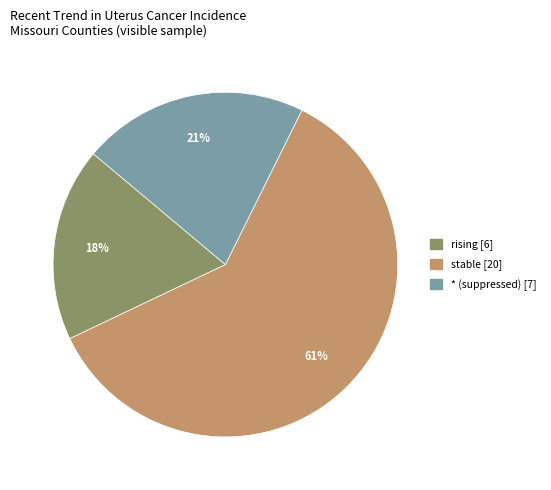

Is there any slice that represents more than half of the pie?

Yes